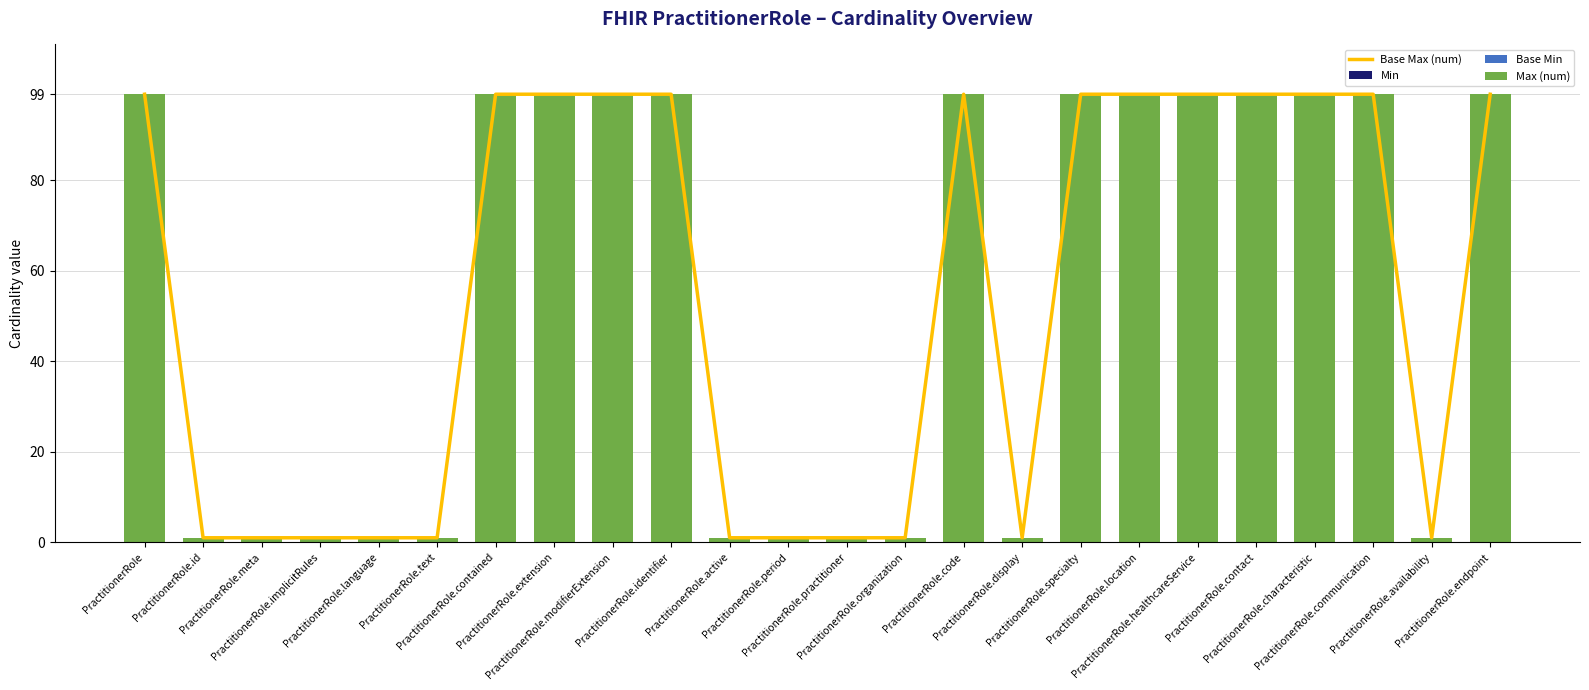

Is it true that Base Min equals 0 at PractitionerRole.period?

True